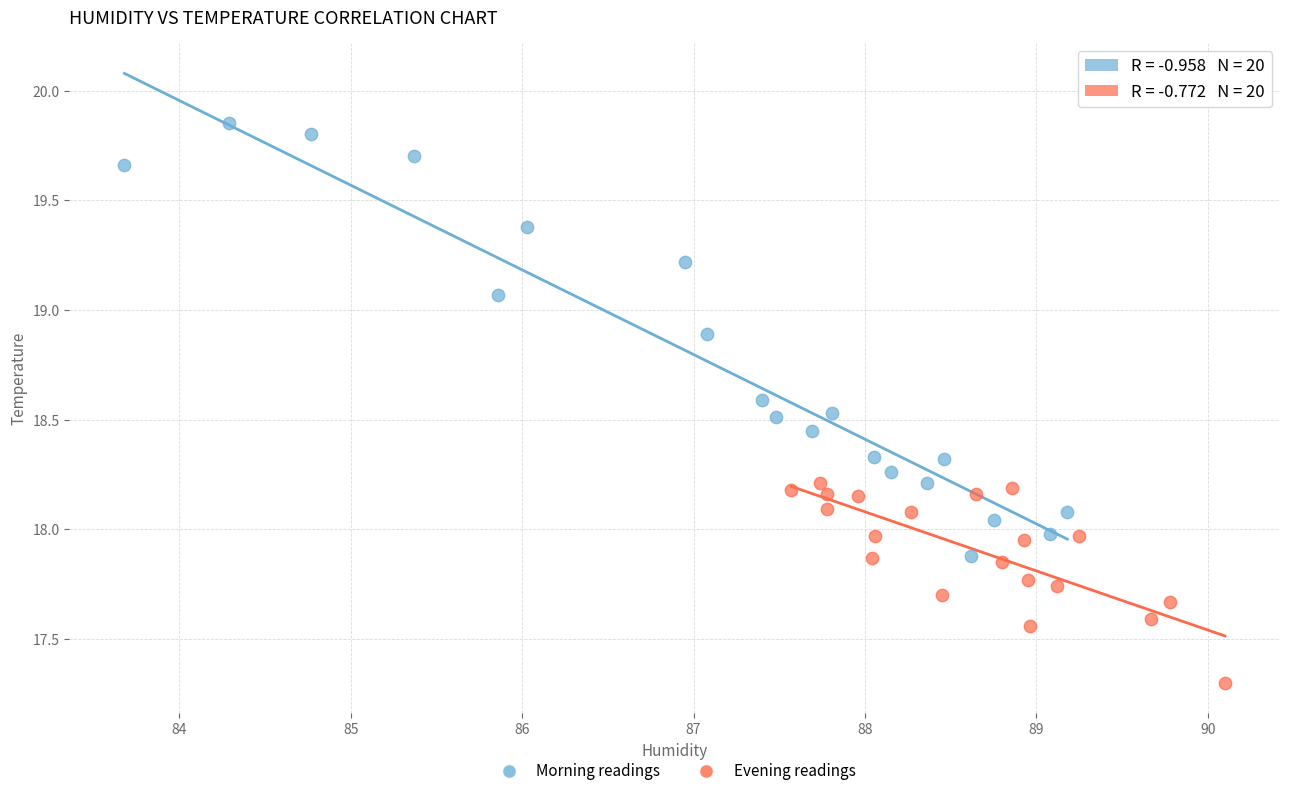

What are all the series names shown in the legend?

Morning readings, Evening readings